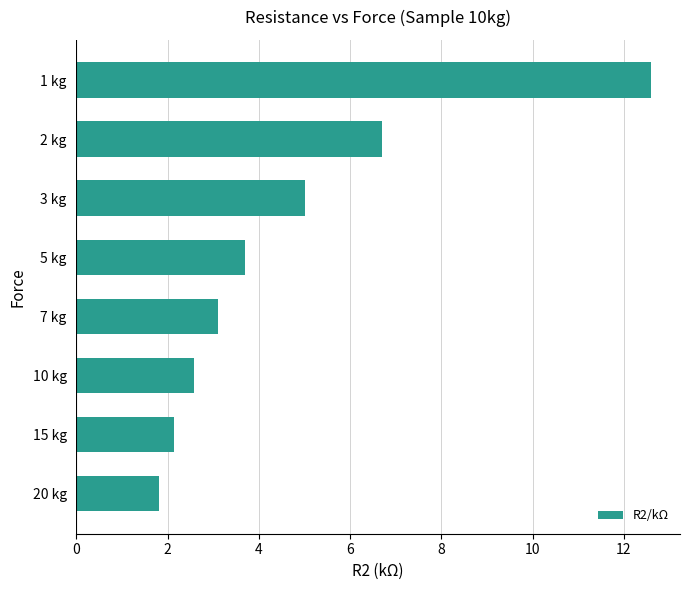

Which has a higher value, 15 kg or 2 kg?

2 kg